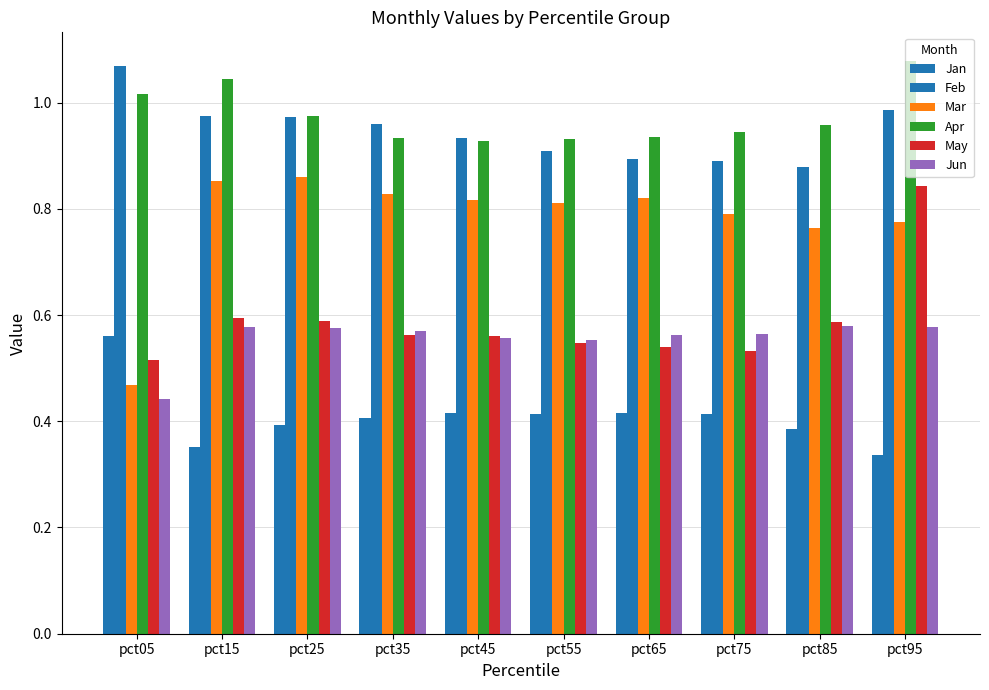

Are the bars grouped side by side (vs. stacked)?

Yes